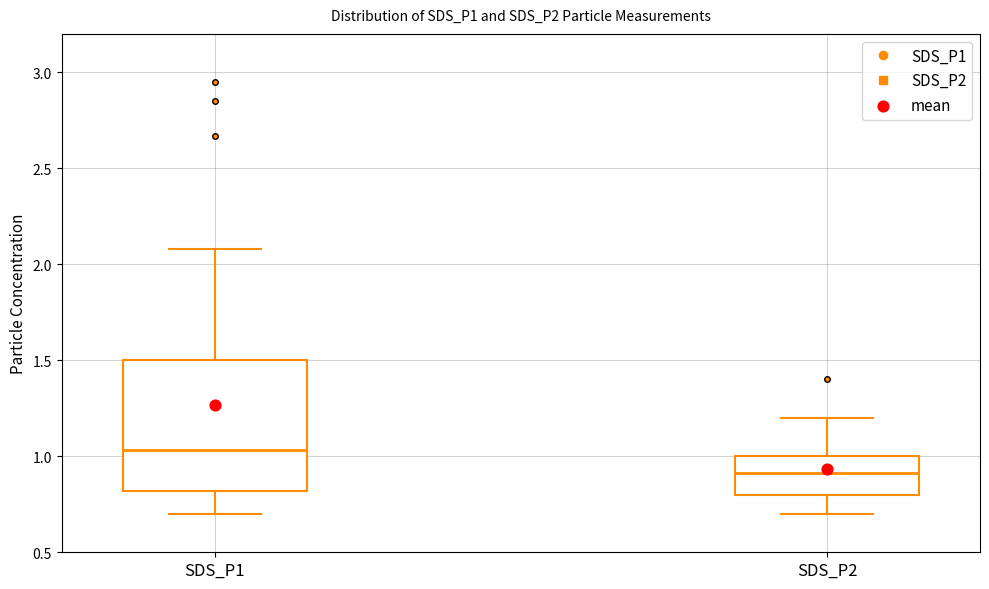

Reading left to right, transcribe this box plot: for each box, give where its median line is, the range the box spans, and where its two whiskers end, as read against the y-axis. The values are not printed on the chart, so give them approximately, as read against the axis.

SDS_P1: median 1.05, box 0.80 to 1.50, whiskers 0.70 to 2.10
SDS_P2: median 0.90, box 0.80 to 1.00, whiskers 0.70 to 1.20